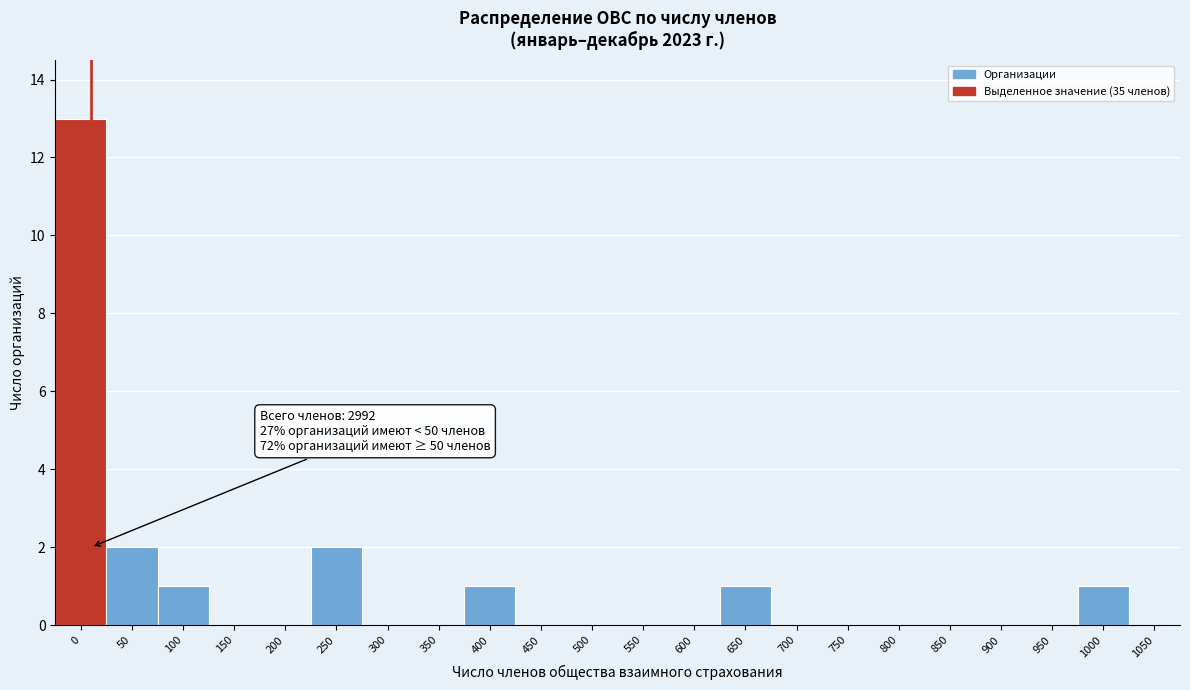

Reading right to left, what are all the values shown in this chart?

1050=0	1000=1	950=0	900=0	850=0	800=0	750=0	700=0	650=1	600=0	550=0	500=0	450=0	400=1	350=0	300=0	250=2	200=0	150=0	100=1	50=2	0=13